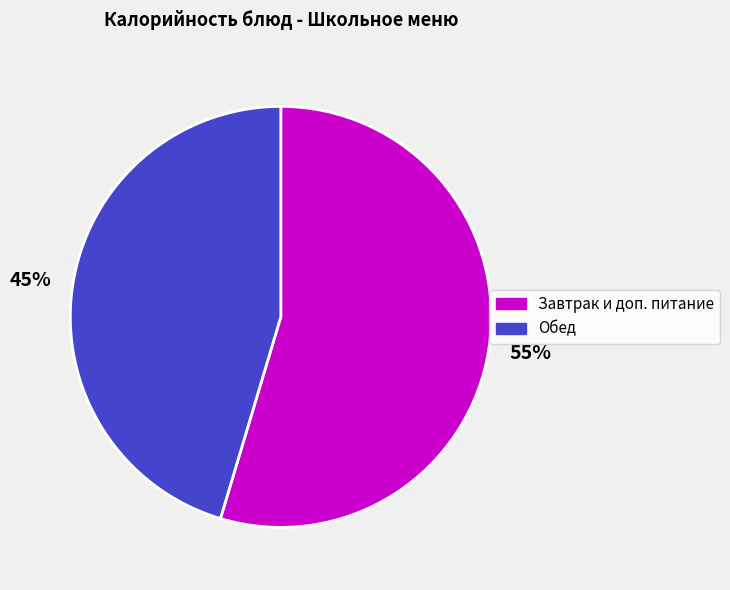

Is it true that Обед is 52% of the pie?

False